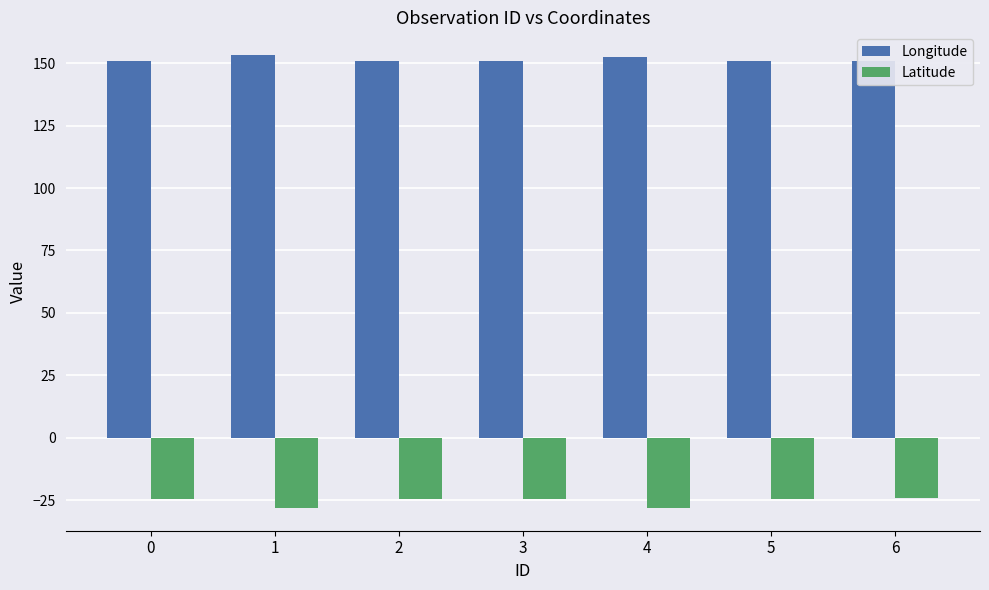

Reading right to left, transcribe all the data shown in this chart.

Longitude: 151.0	151.0	152.4	151.0	151.0	153.3	151.0
Latitude: -24.3	-24.4	-28.1	-24.4	-24.4	-28.2	-24.4